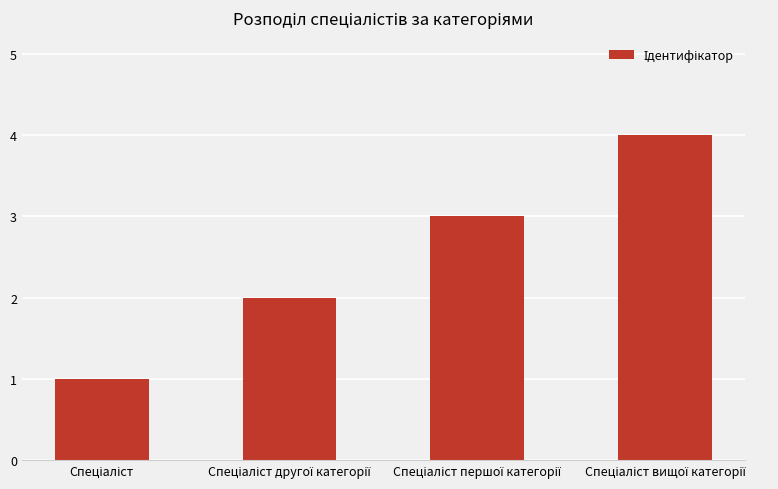

What is the difference between the maximum and minimum values?

3